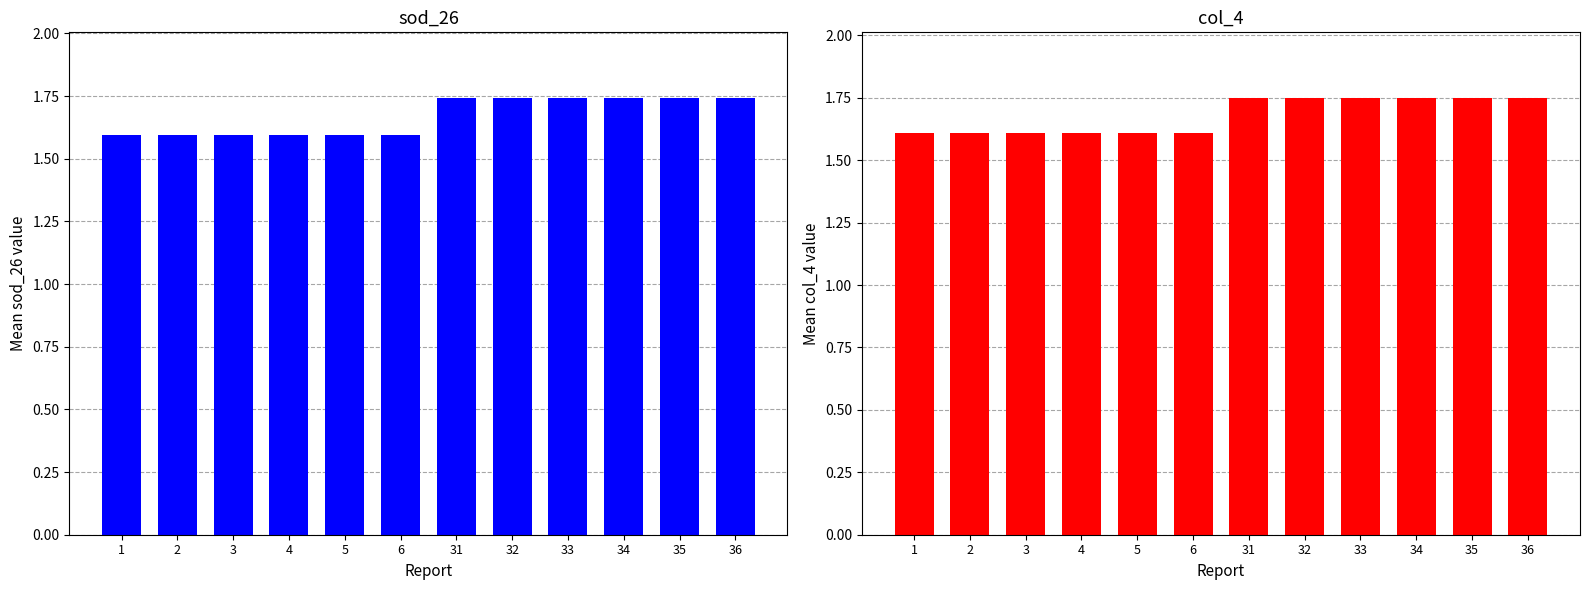

What is the maximum value for col_4?

1.8